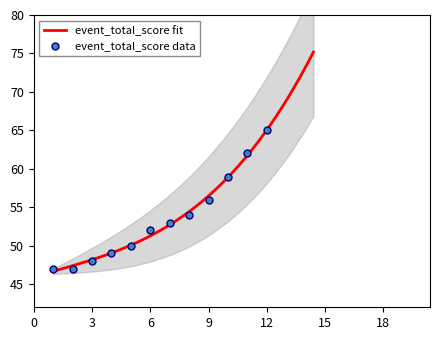

What is the change in value from 5 to 8?

+4